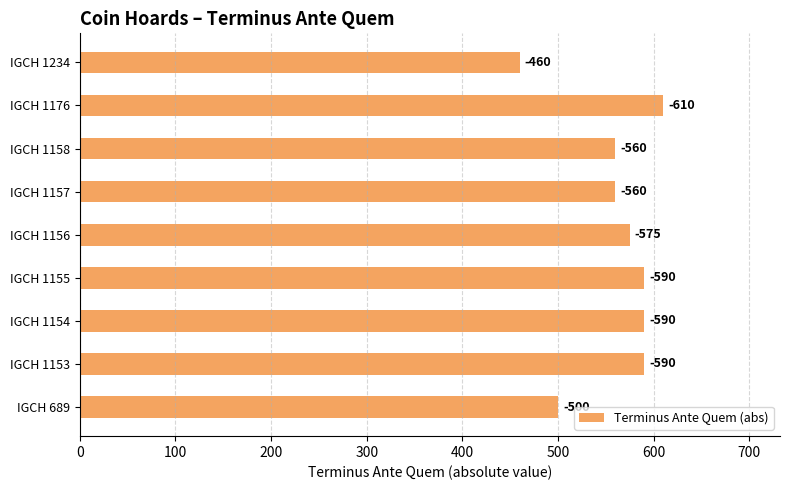

Count the values in the range 560 to 590.

6